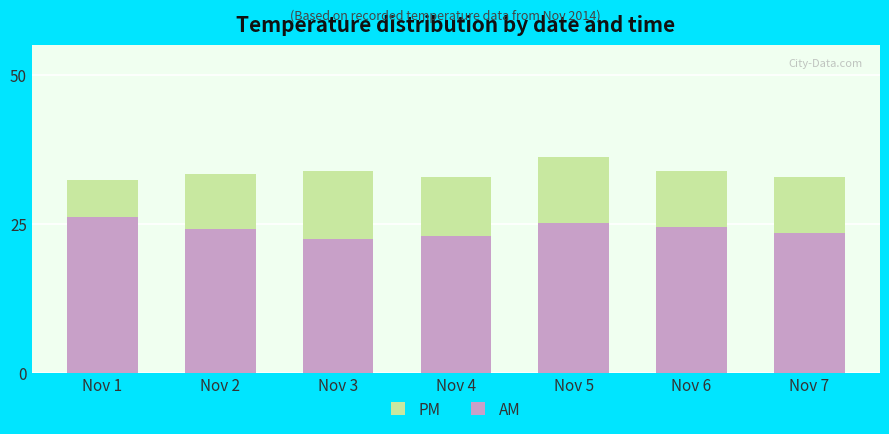

At which label does PM reach its peak?

Nov 5